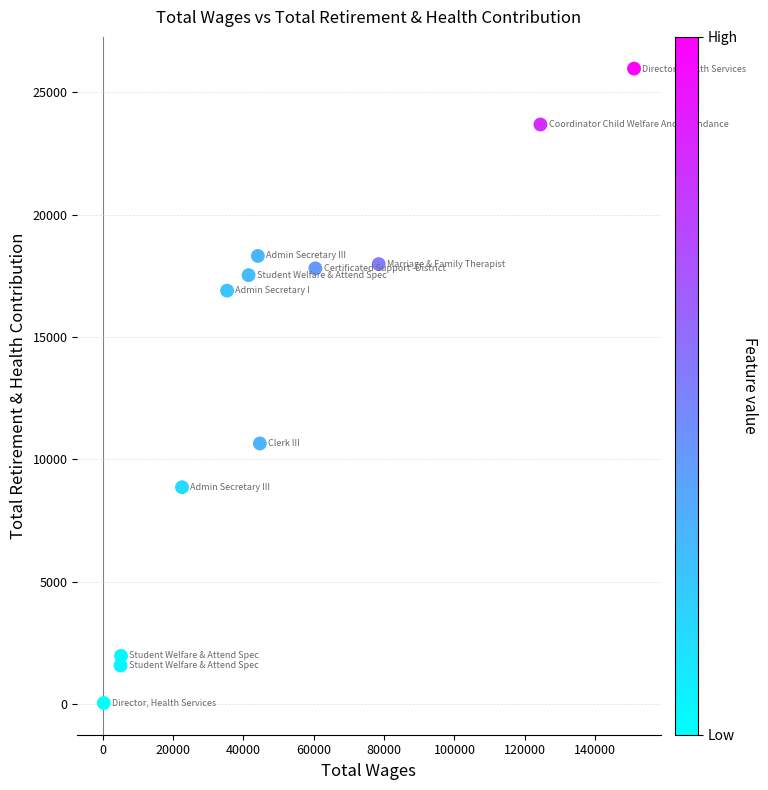

What Y value in the scatter plot is closest to 13000?

10642